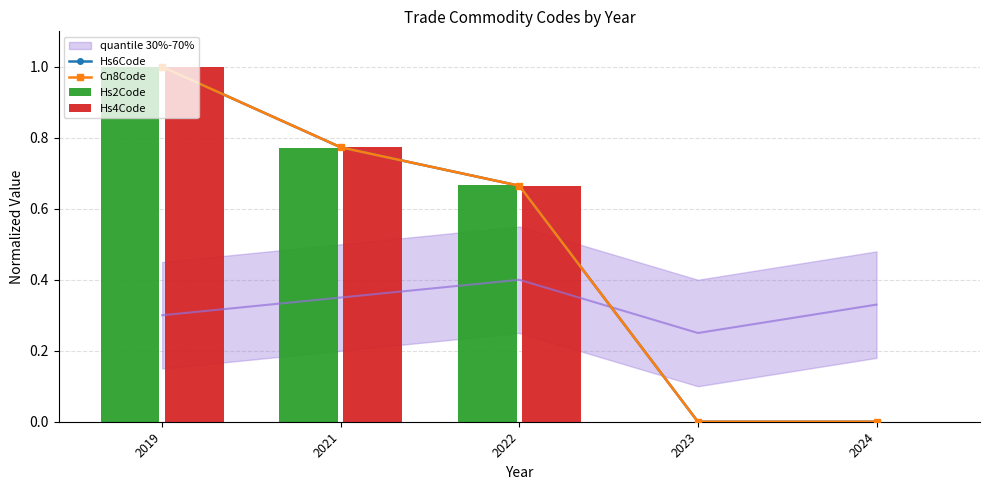

Which category has the lowest value in the Hs2Code series?

2023